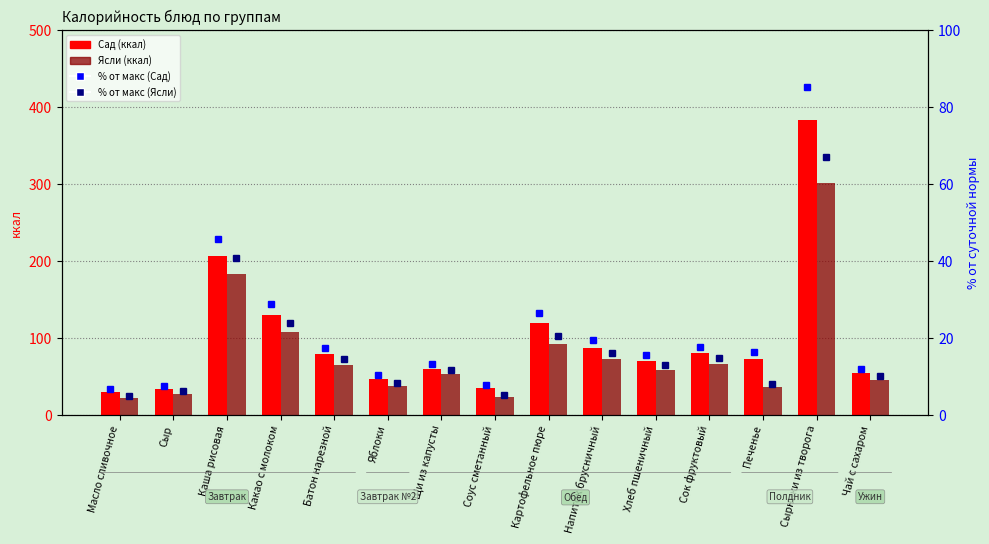

At which category does the chart reach its minimum across all series?

Масло сливочное